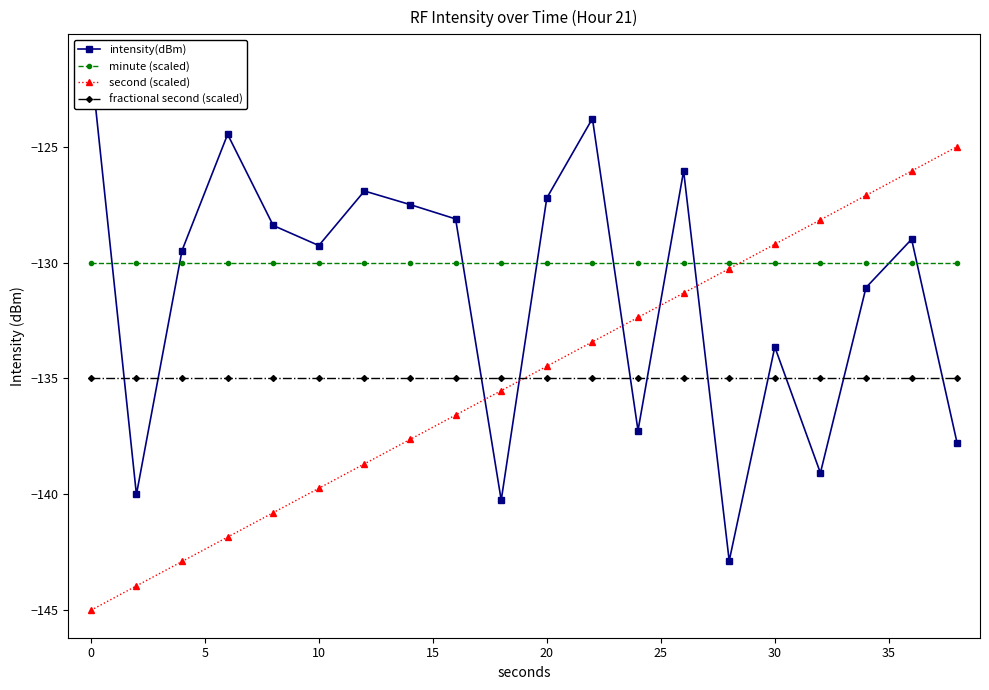

The second (scaled) series shows -134.5 at 20. True or false?

True